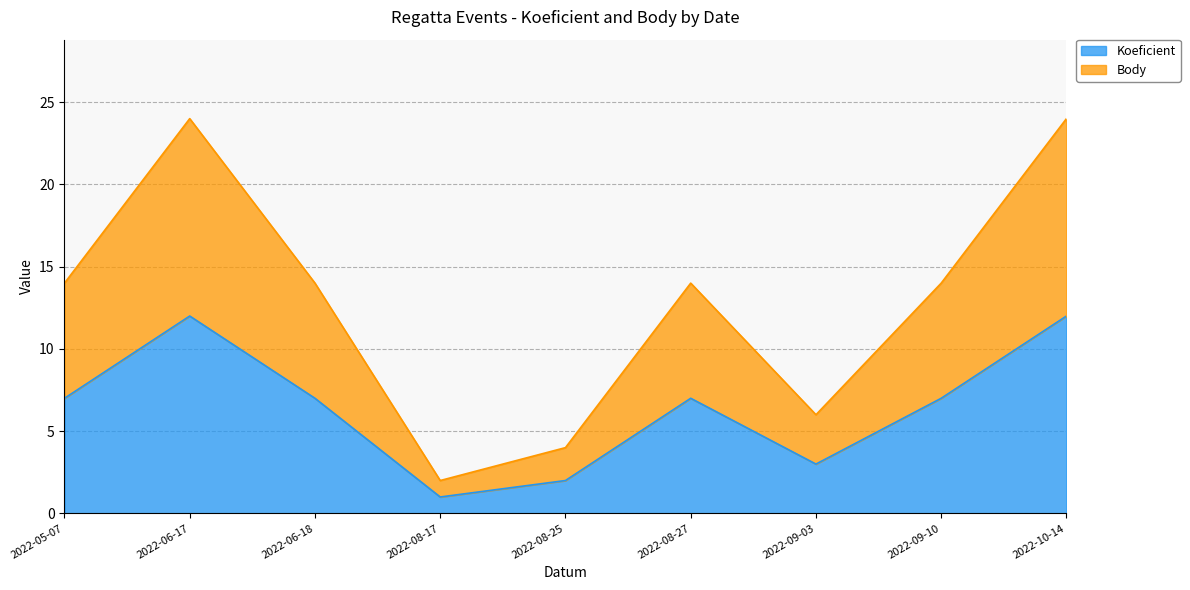

What position from the left is 2022-09-10?

8